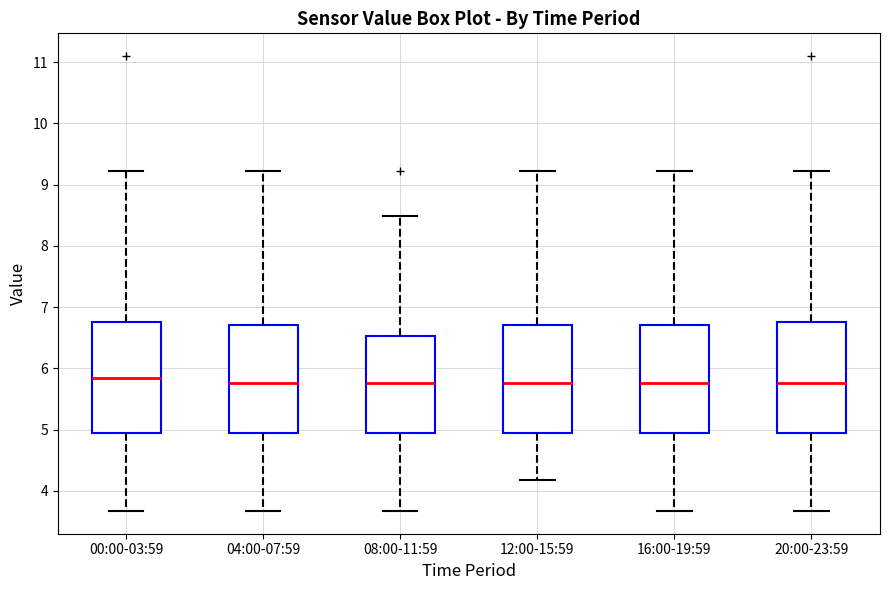

Where does the lower whisker of the box for 20:00-23:59 end on the y-axis? The values are not printed on the chart, so give them approximately, as read against the axis.

3.7